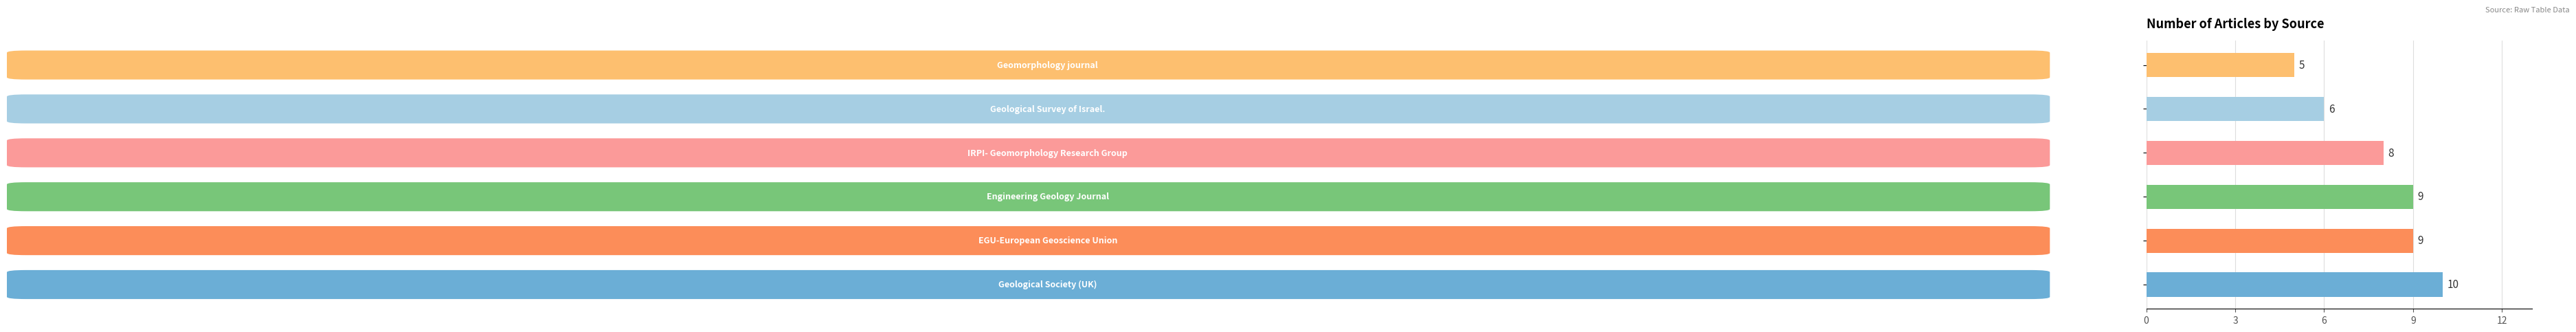

What is the average value?

8